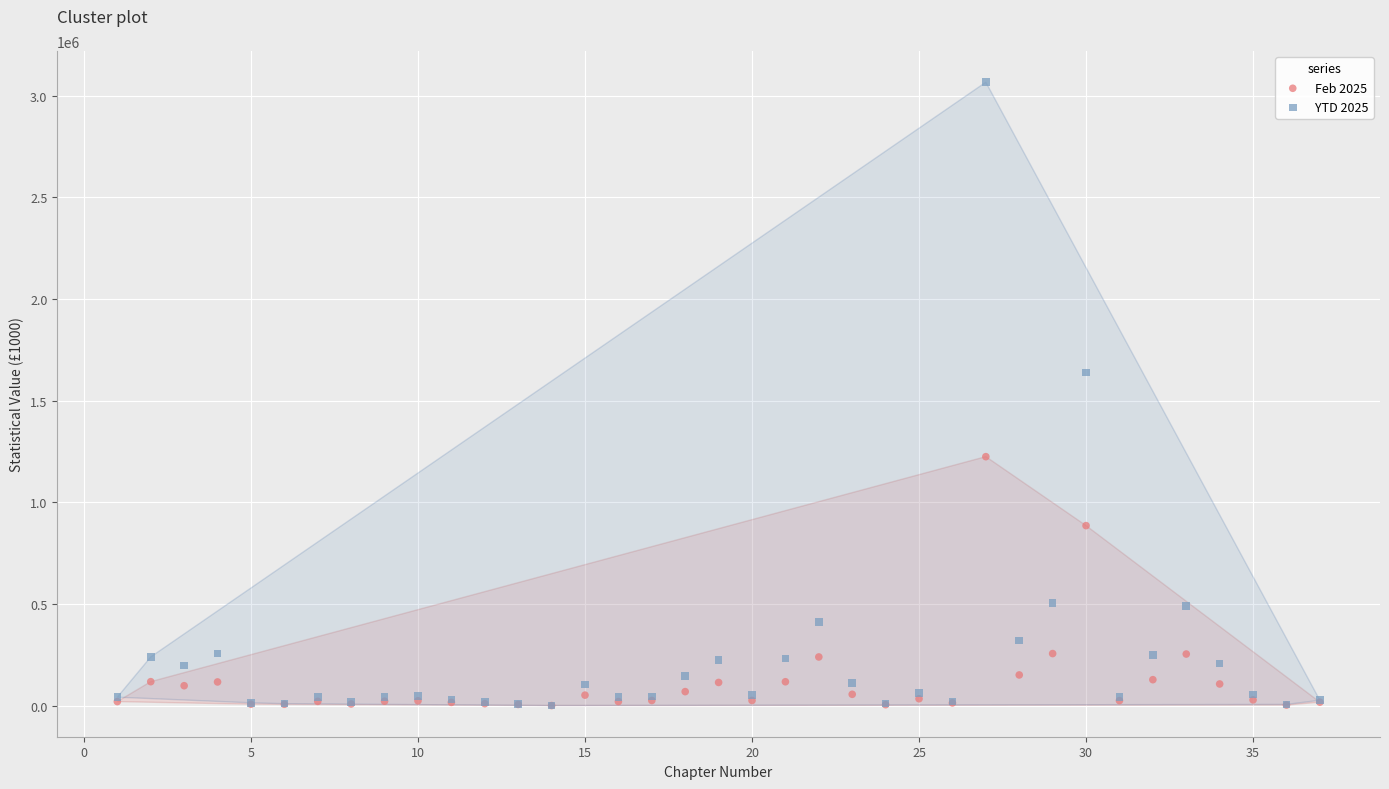

Which series contains the highest Y value?

YTD 2025